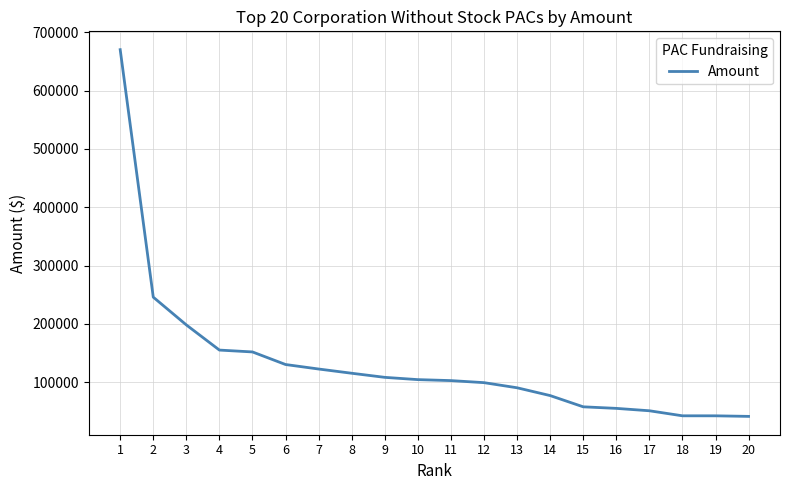

What is the smallest value displayed?

41699.0